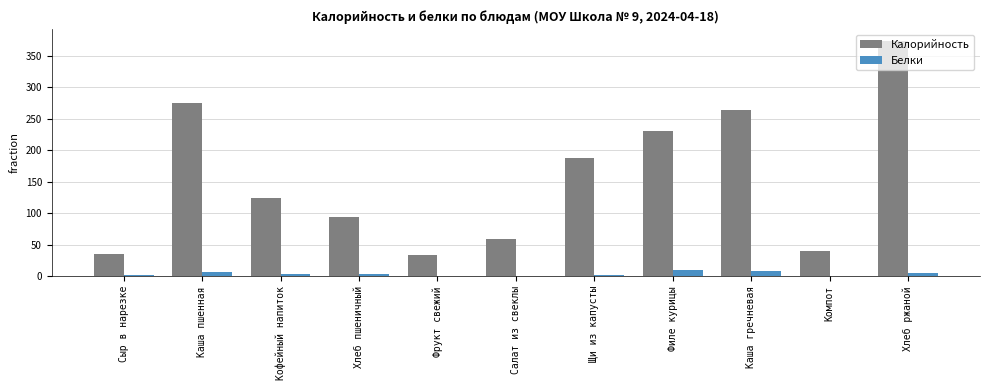

At which category does the chart reach its peak across all series?

Хлеб ржаной